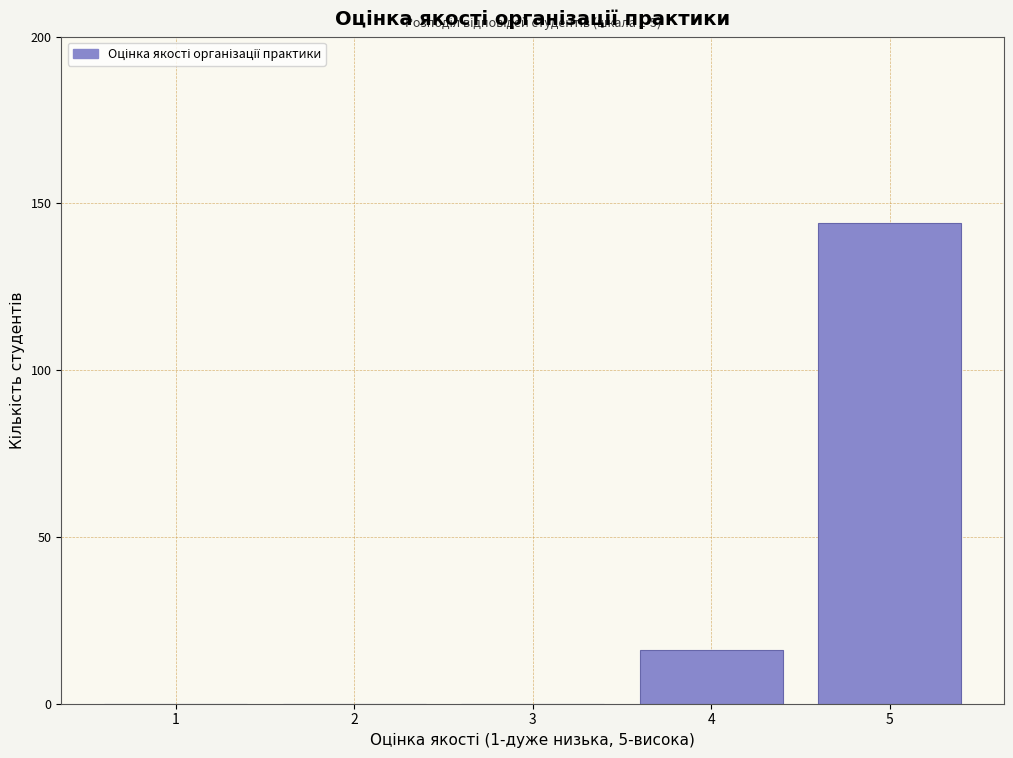

Reading right to left, extract all data points from this chart.

5=144	4=16	3=0	2=0	1=0